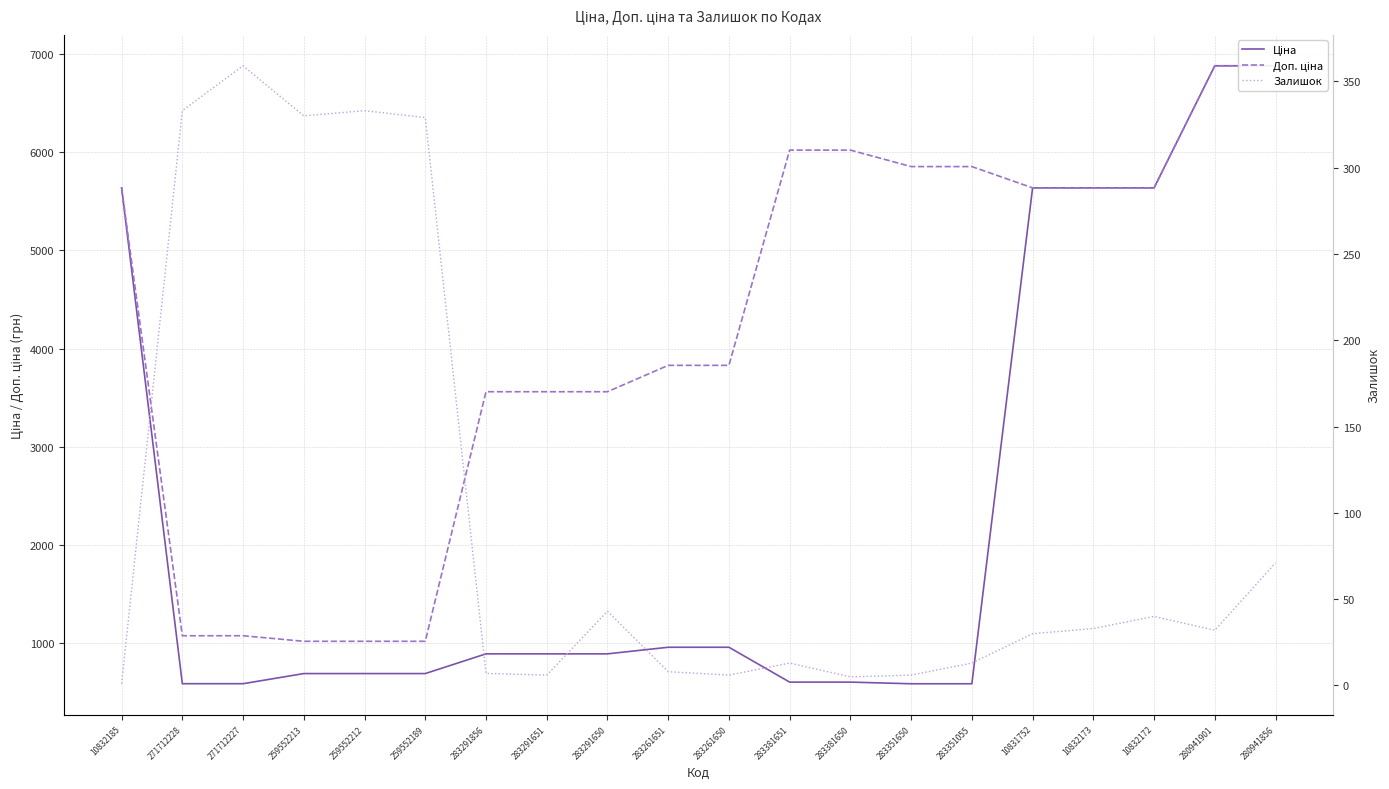

How many interior local valleys does the Залишок series have?

5